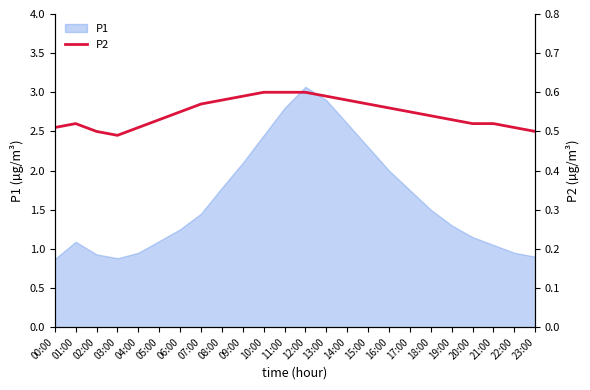

Where does the P1 series first go above 1?

01:00